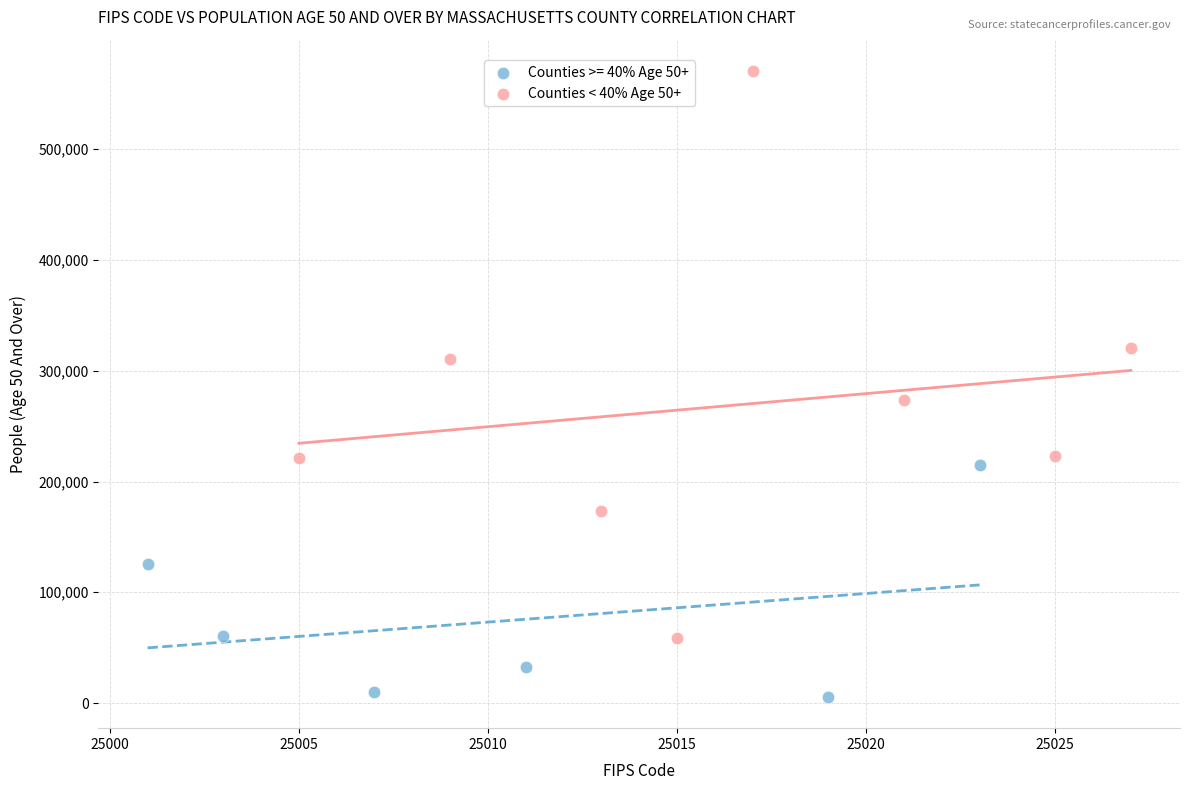

Which series has the widest spread of Y values?

Counties < 40% Age 50+